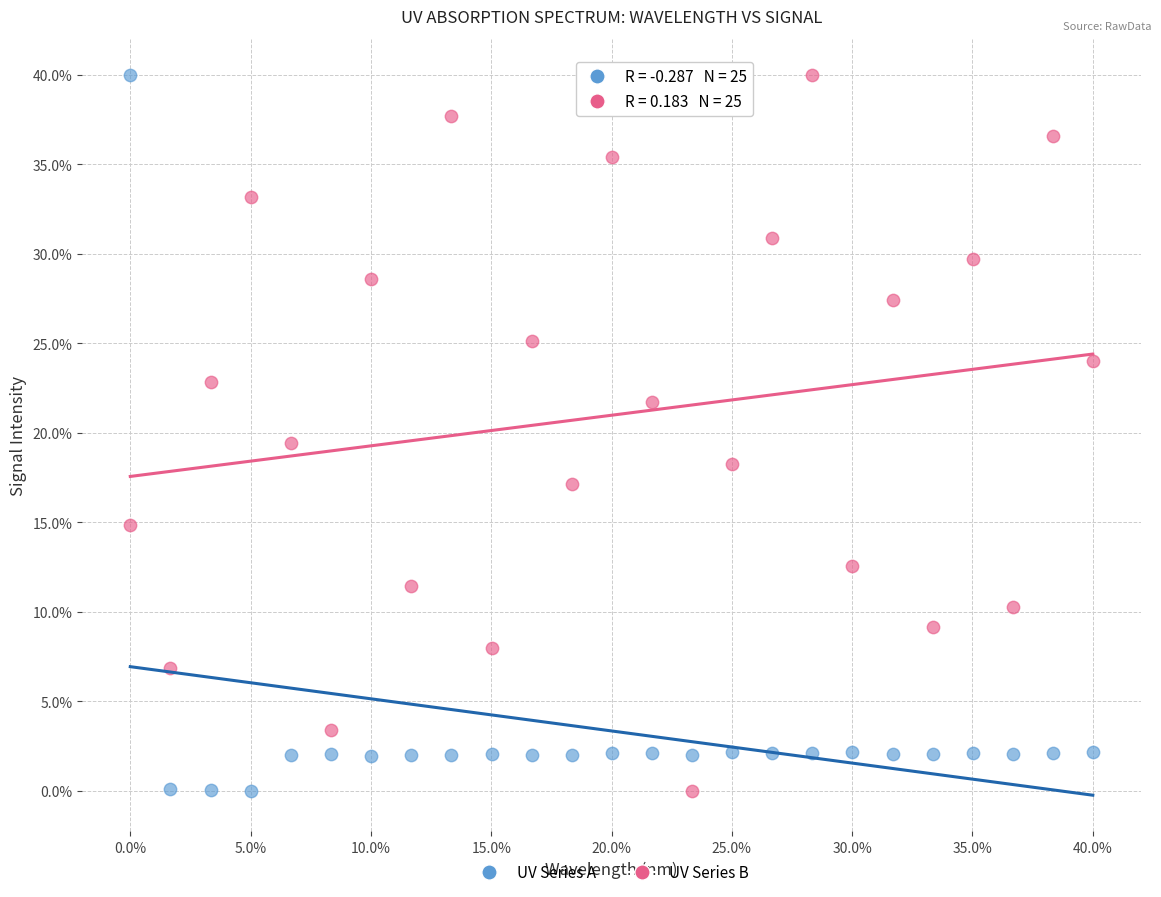

What are all the series names shown in the legend?

UV Series A, UV Series B